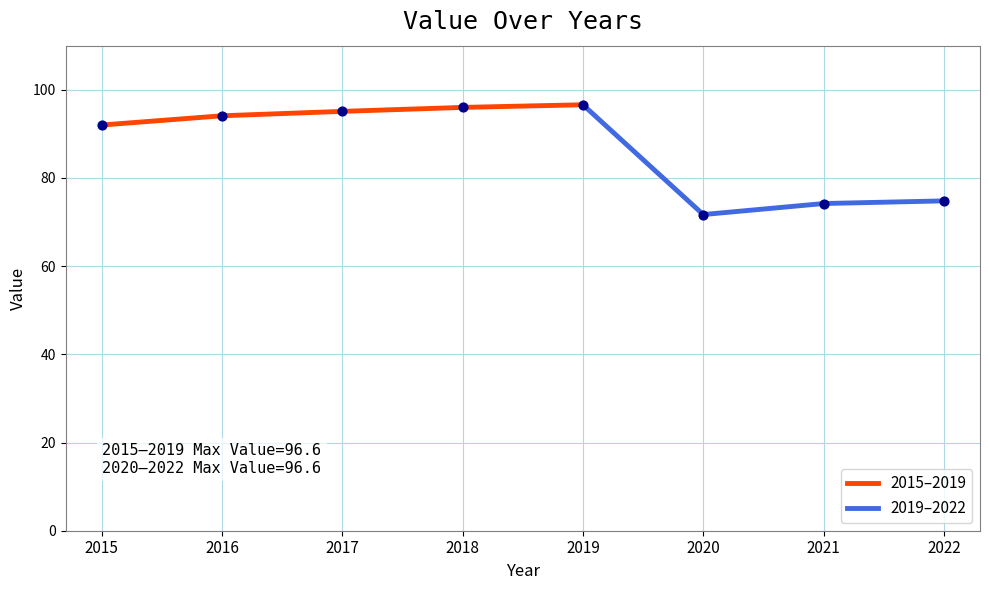

Between 2020 and 2018, which is larger?

2018